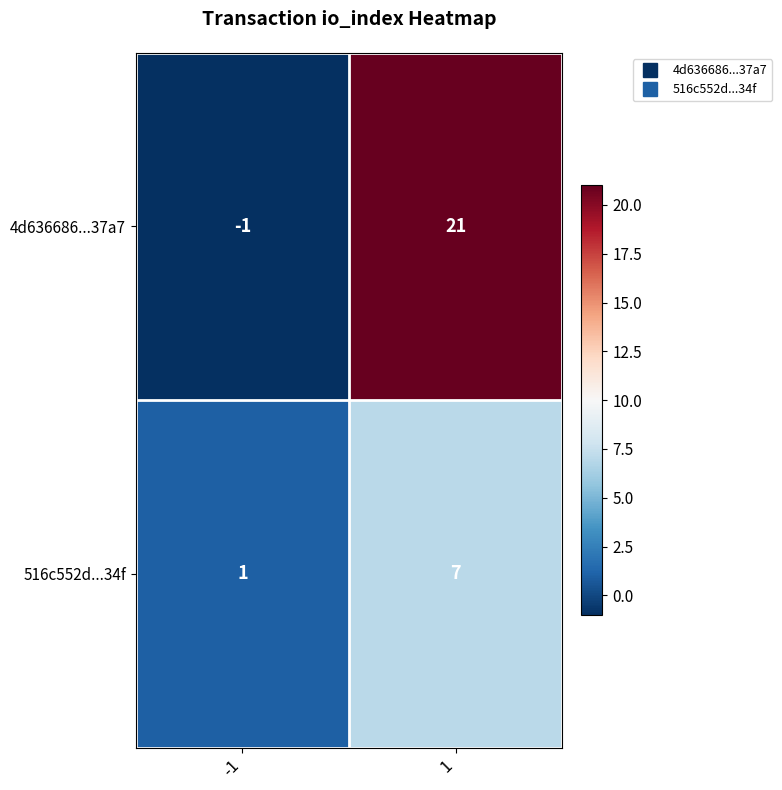

How many values in 4d636686...37a7 are below zero?

1